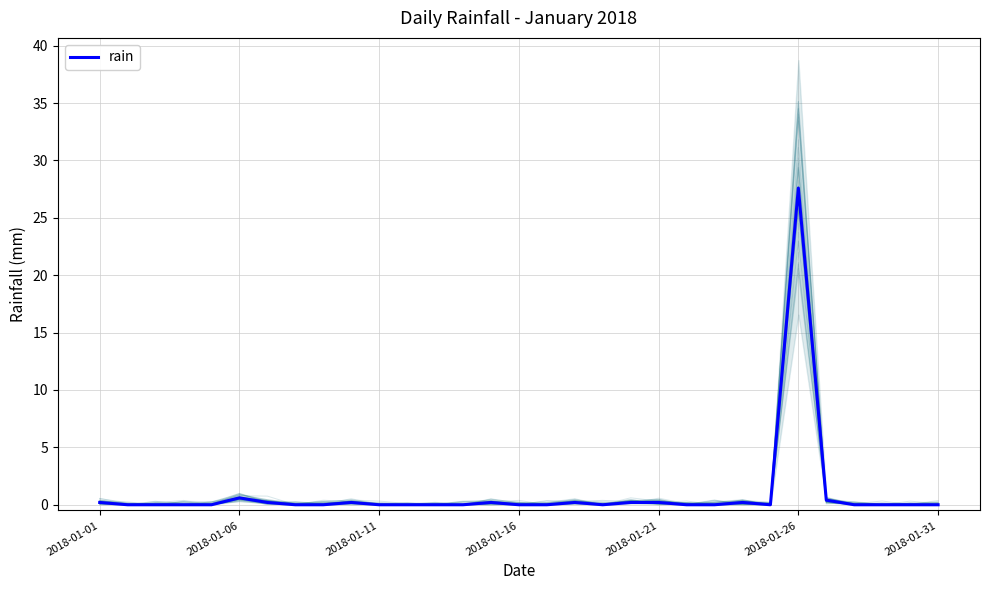

What is the difference between the maximum and minimum values?

27.6